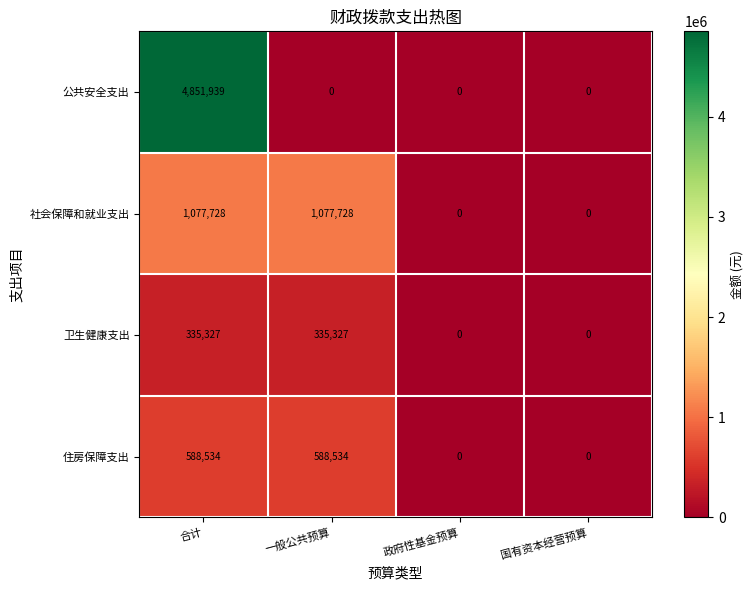

How many distinct data groups are displayed?

4